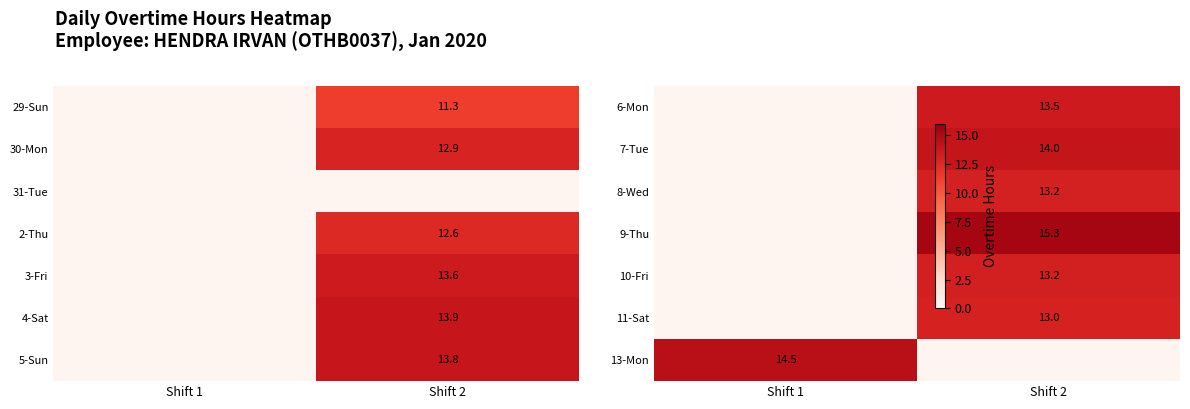

True or false: 5-Sun has a value of 2.8 at Shift 2.

False